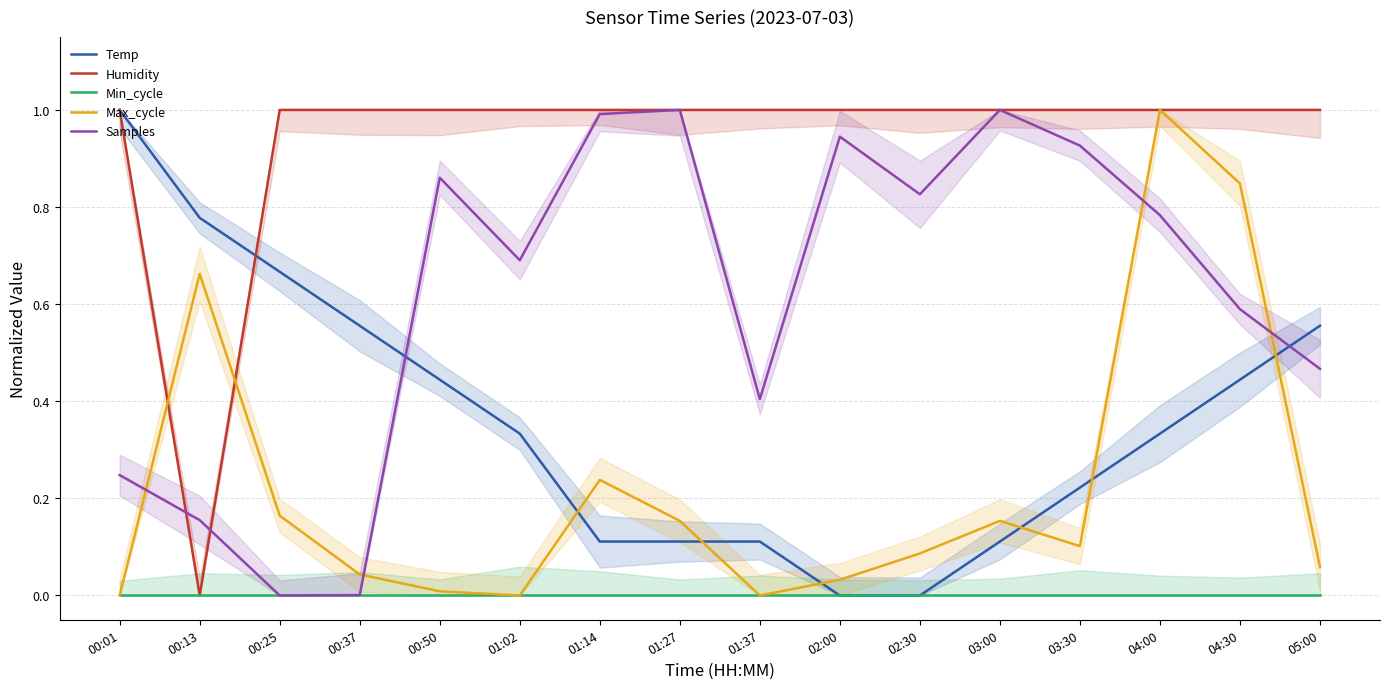

What is the label of the 15th point from the left?

04:30